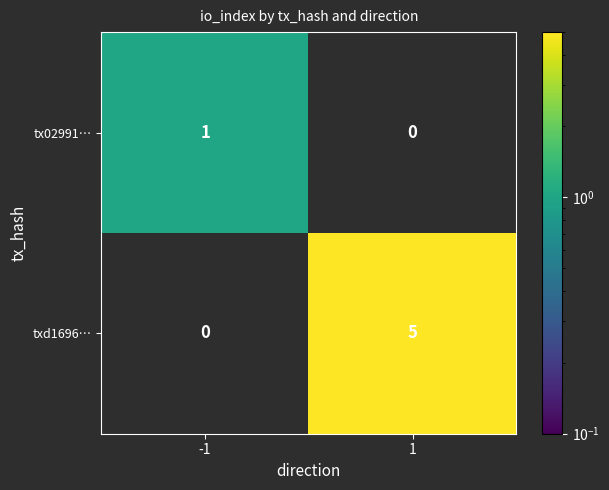

What is the sum of the txd1696… values at -1 and 1?

5